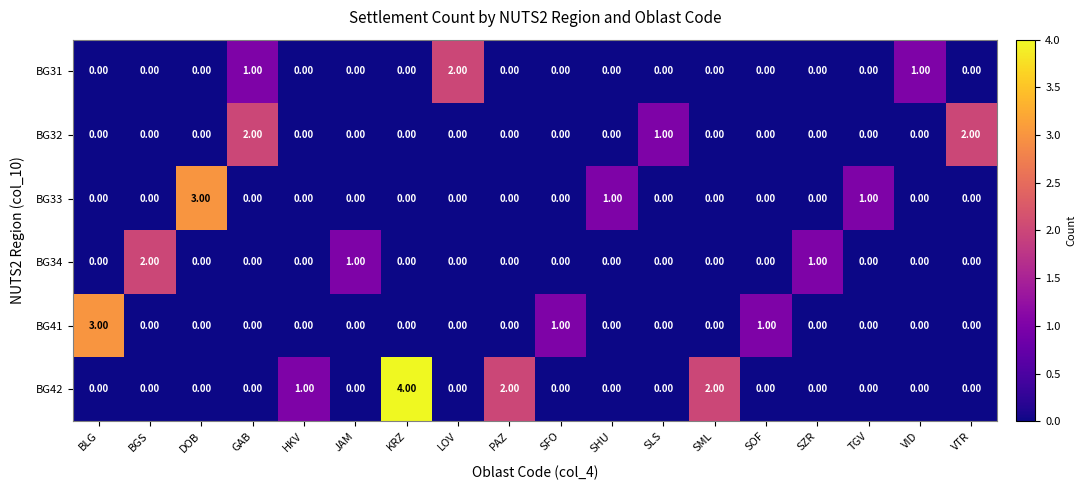

What is the total value across all series at DOB?

3